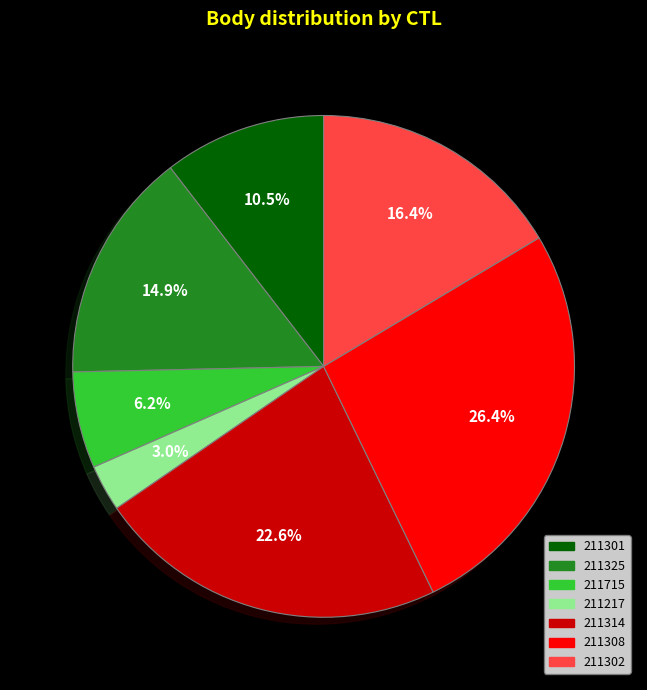

True or false: 211715 accounts for 1% of the total.

False